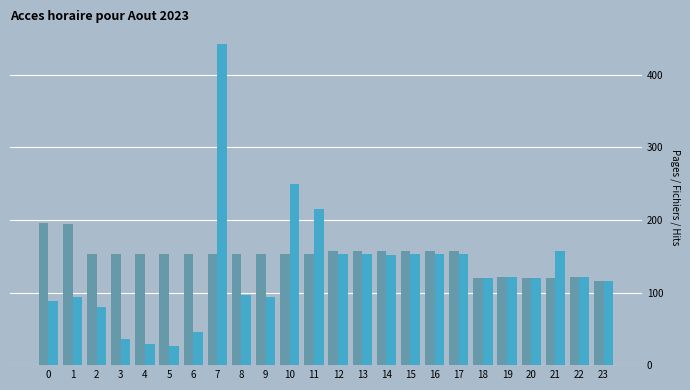

What is the smallest value displayed?

26